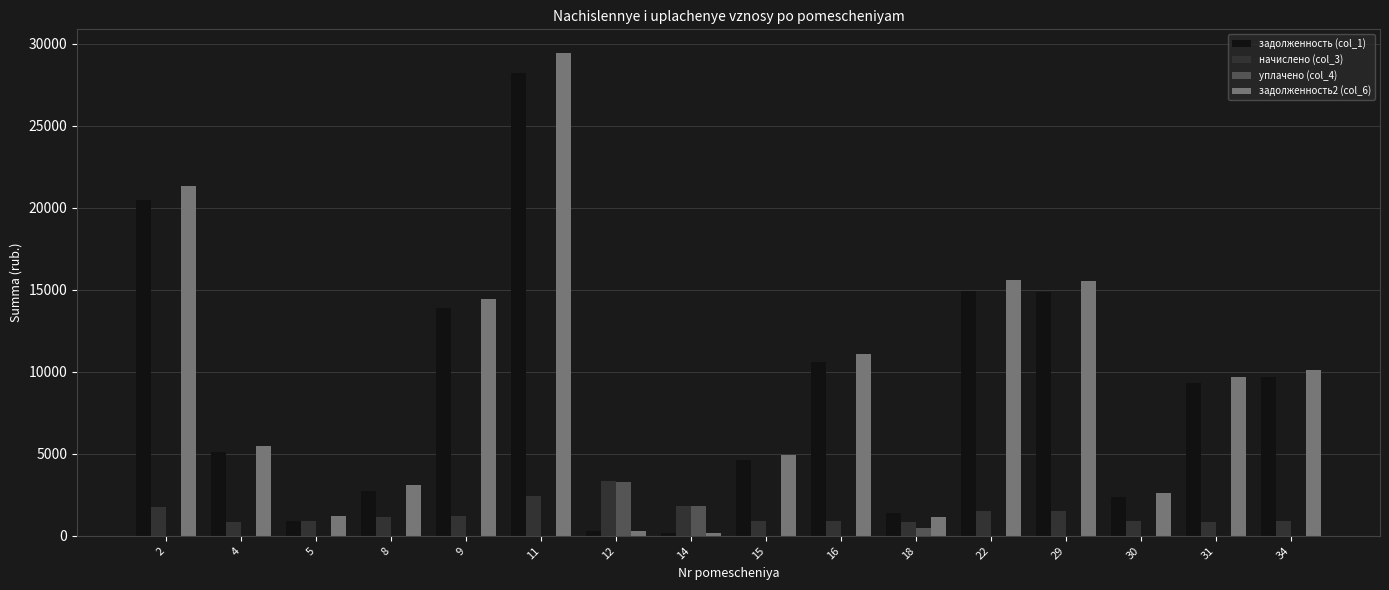

What is the maximum value shown in the chart?

29420.5